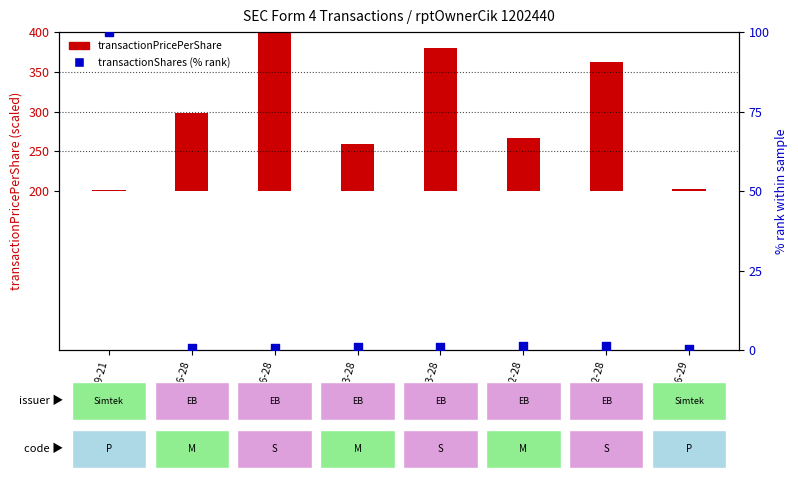

Which series contains the lowest Y value?

transactionShares (% rank)